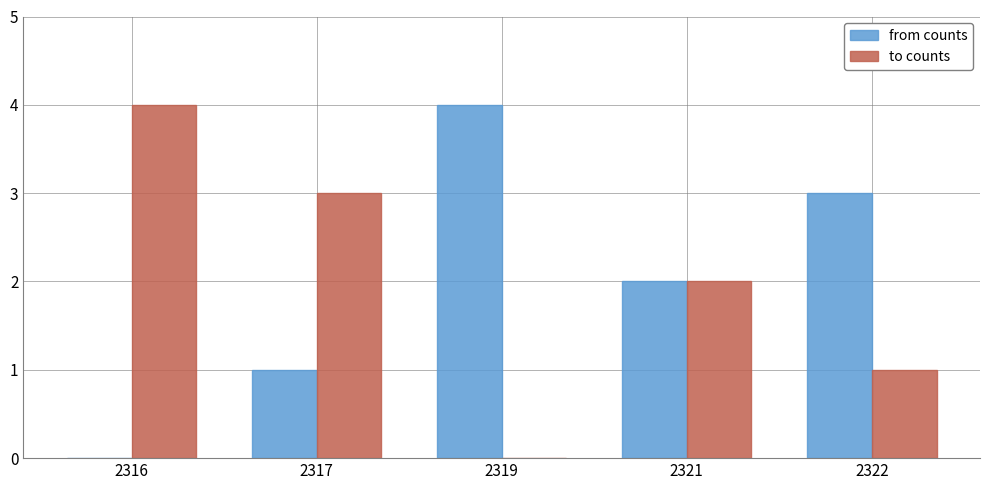

What is the greatest value displayed?

4